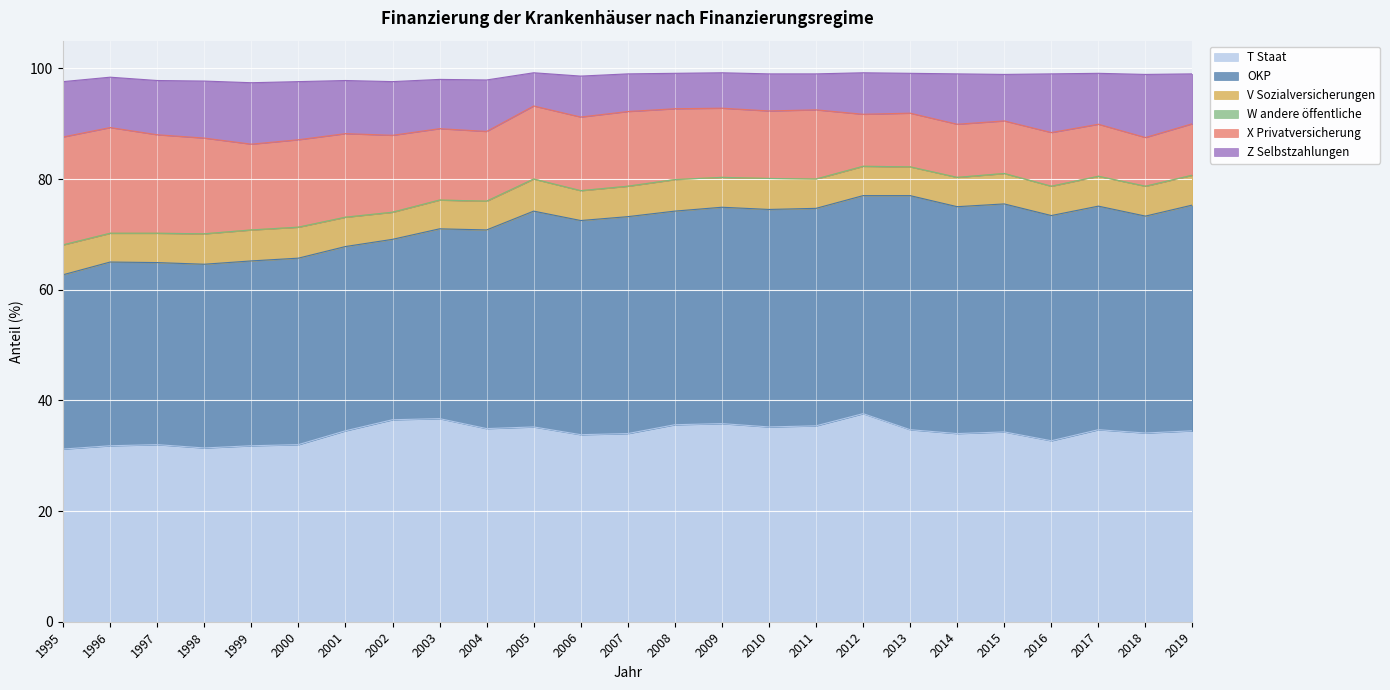

Which series changed the most between 2002 and 2016?

OKP